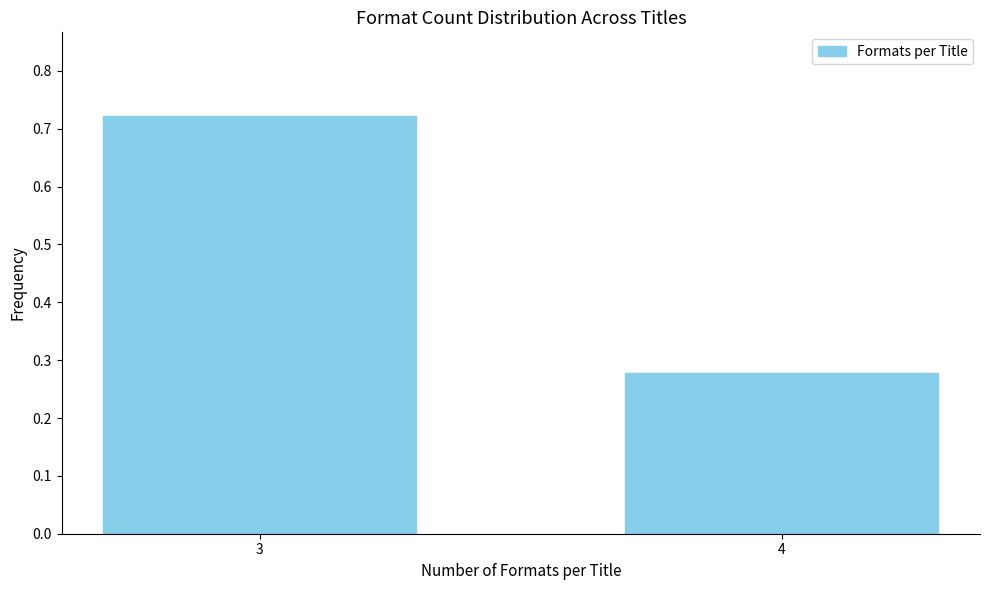

Which has a higher value, 3 or 4?

3